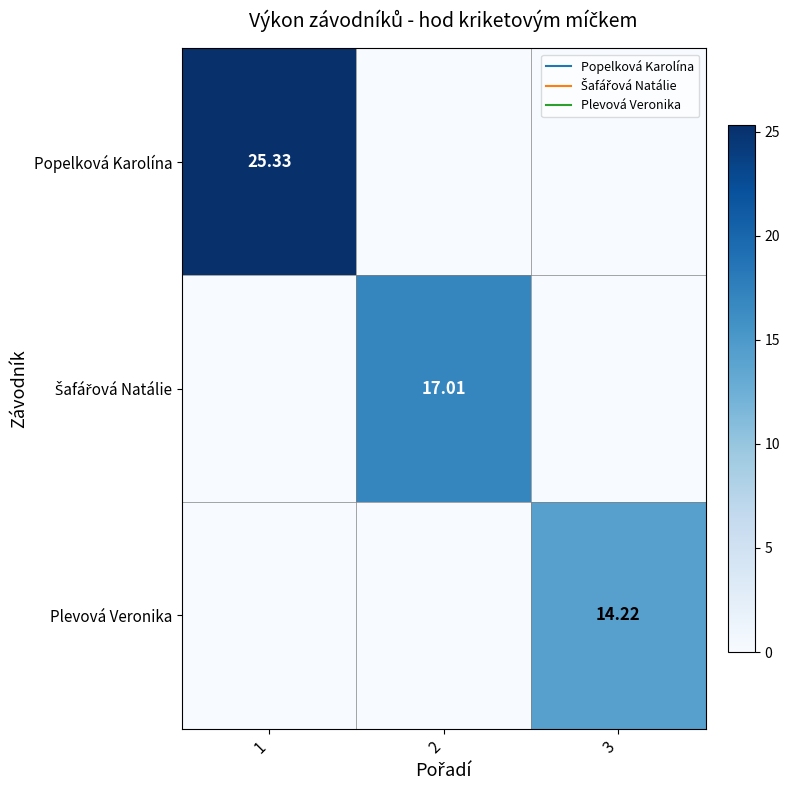

Which series has the largest total across all categories?

Popelková Karolína